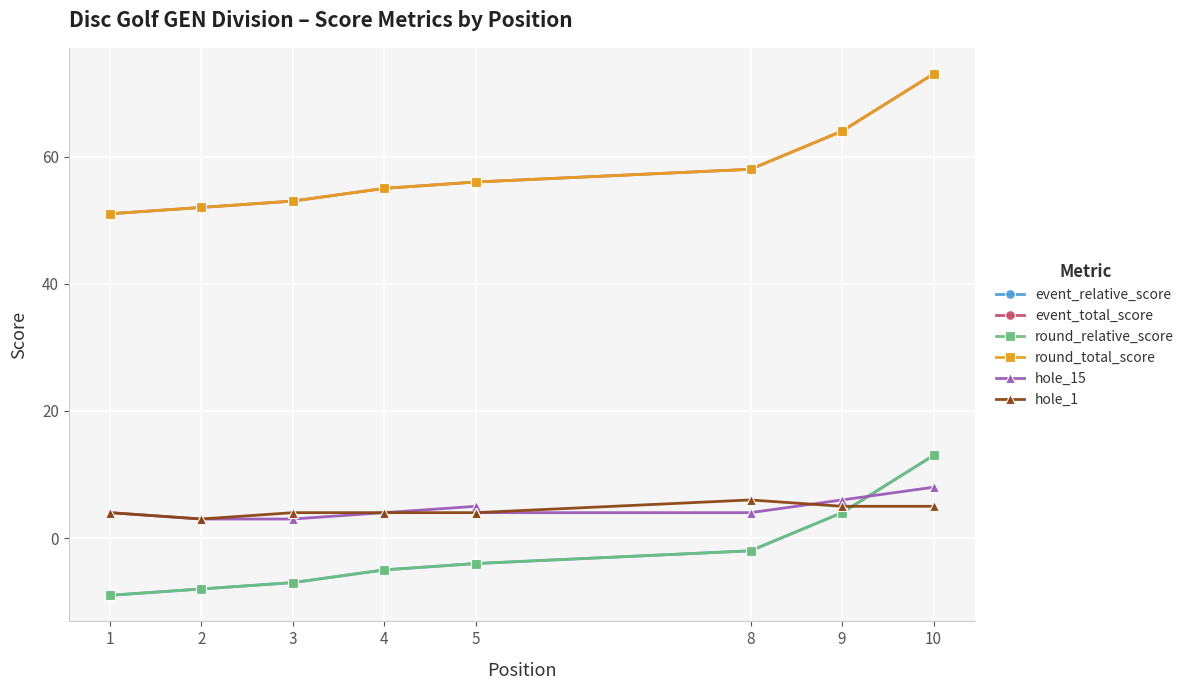

Is it true that hole_1 equals 2 at 9?

False